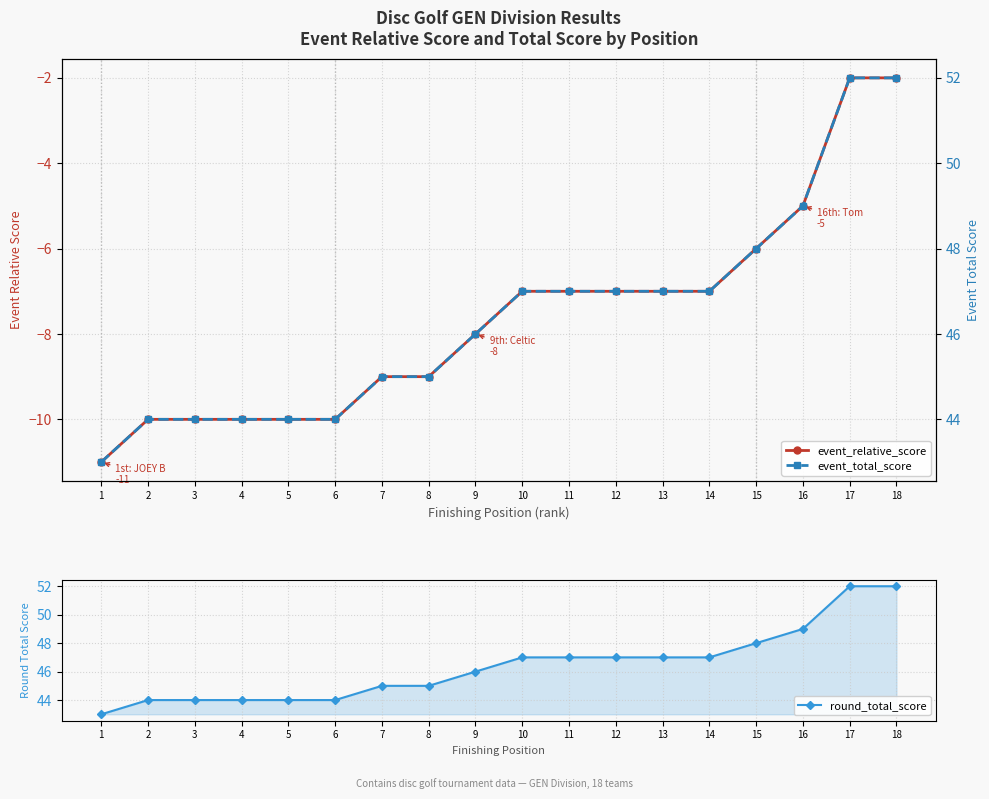

What is the greatest value displayed?

52